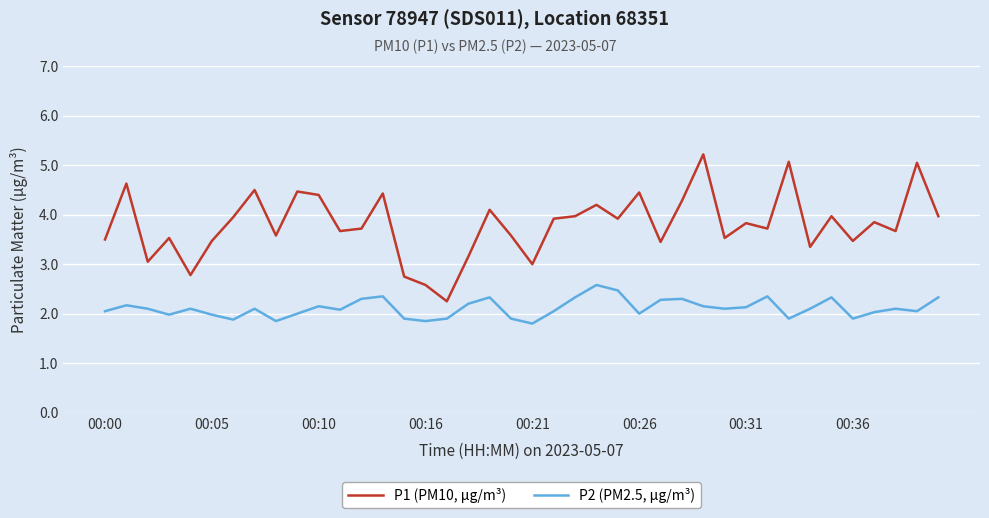

What is the difference between the maximum and minimum values in the P2 (PM2.5, µg/m³) series?

0.8